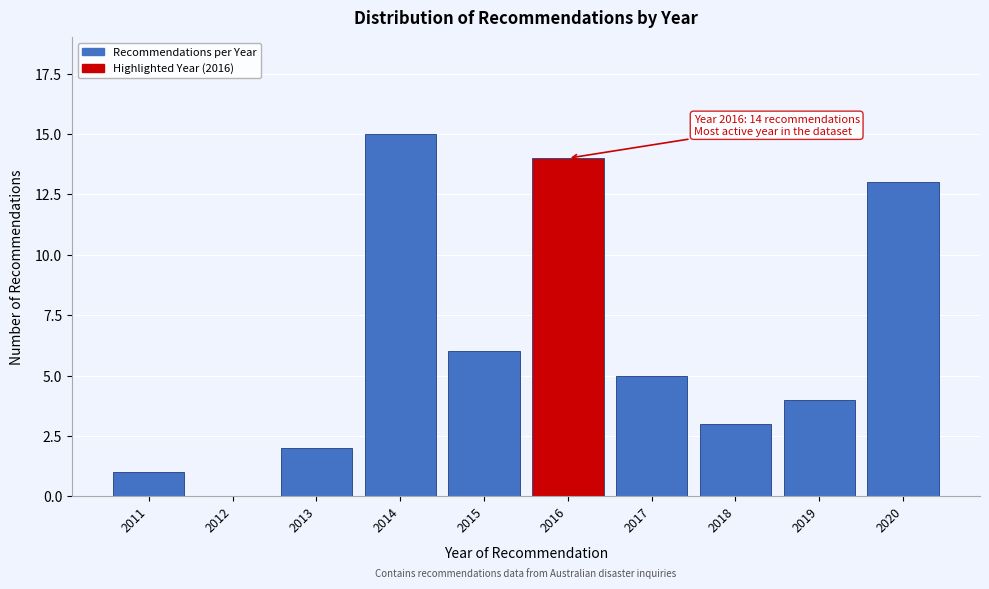

Reading left to right, what are all the values shown in this chart?

2011=1	2012=0	2013=2	2014=15	2015=6	2016=14	2017=5	2018=3	2019=4	2020=13